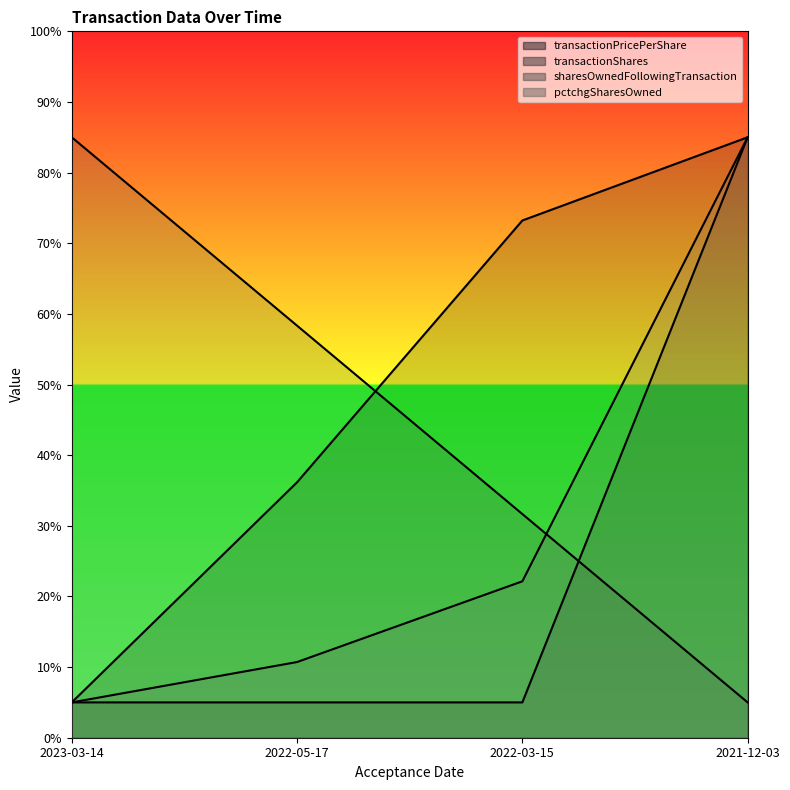

Reading left to right, what are all the values shown in this chart?

transactionPricePerShare: 5.0	36.2	73.2	85.0
transactionShares: 5.0	5.0	5.0	85.0
sharesOwnedFollowingTransaction: 85.0	58.3	31.7	5.0
pctchgSharesOwned: 5.0	10.7	22.1	85.0